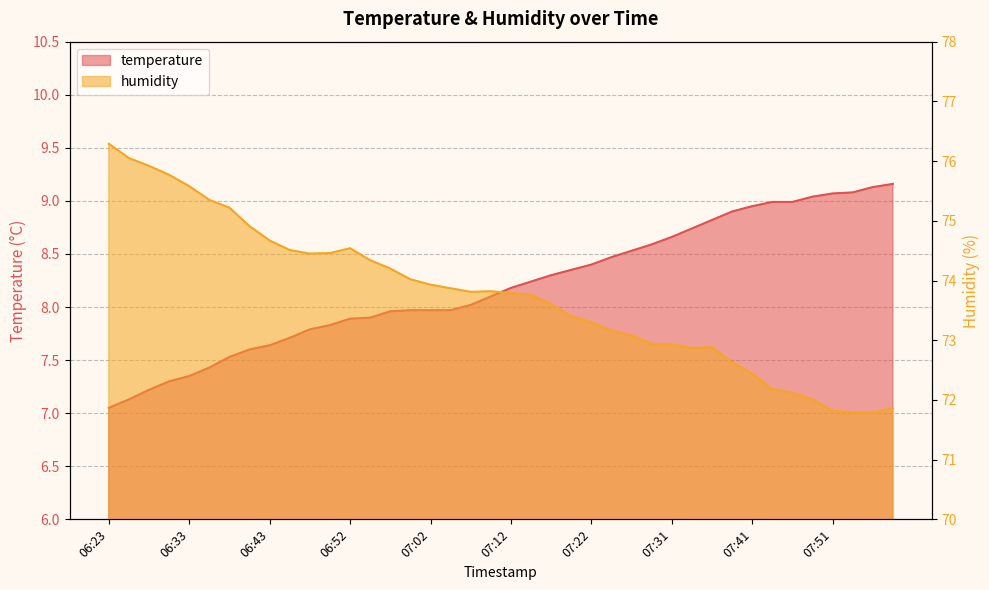

What is the difference between the second highest and minimum values in the humidity series?

4.3